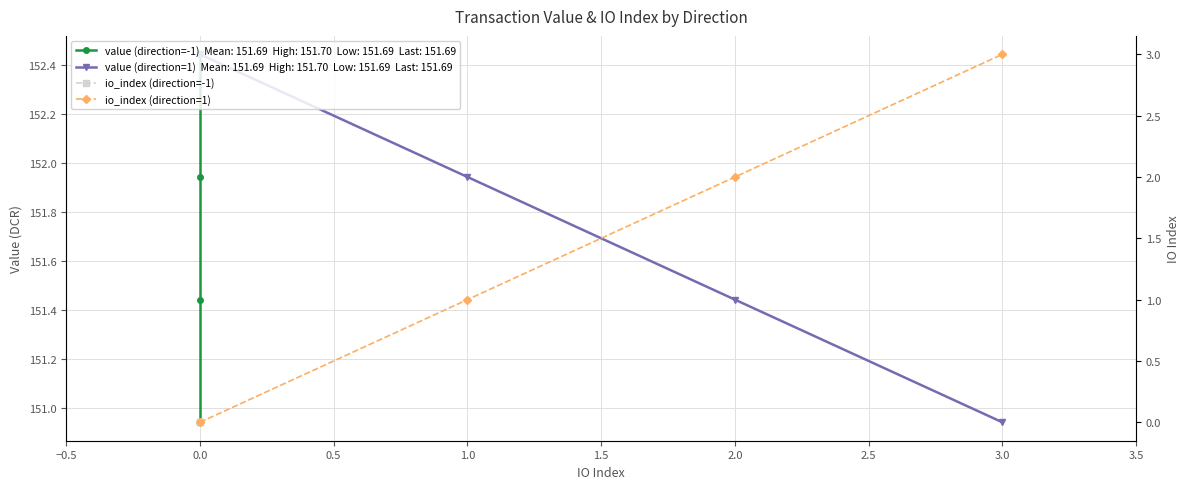

Between 0.0 and 1.0, which series saw the biggest shift?

io_index (direction=1)